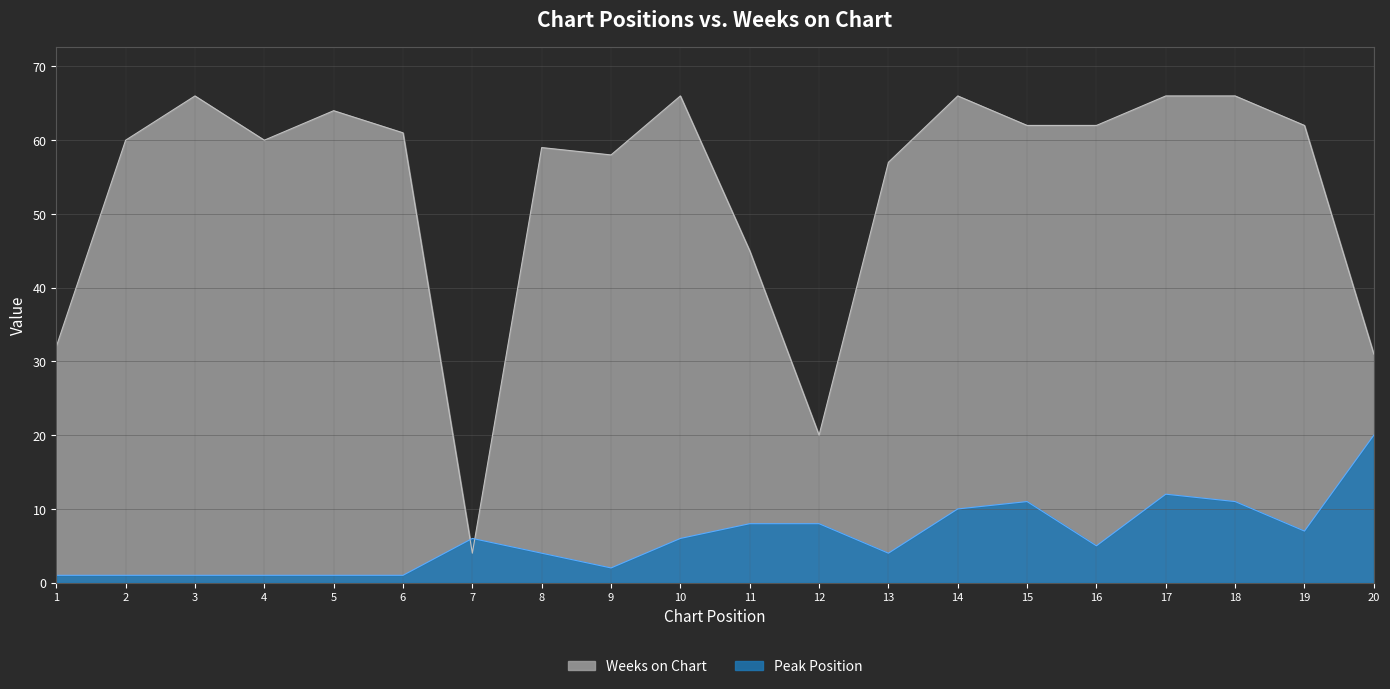

Does the chart have visible grid lines?

Yes